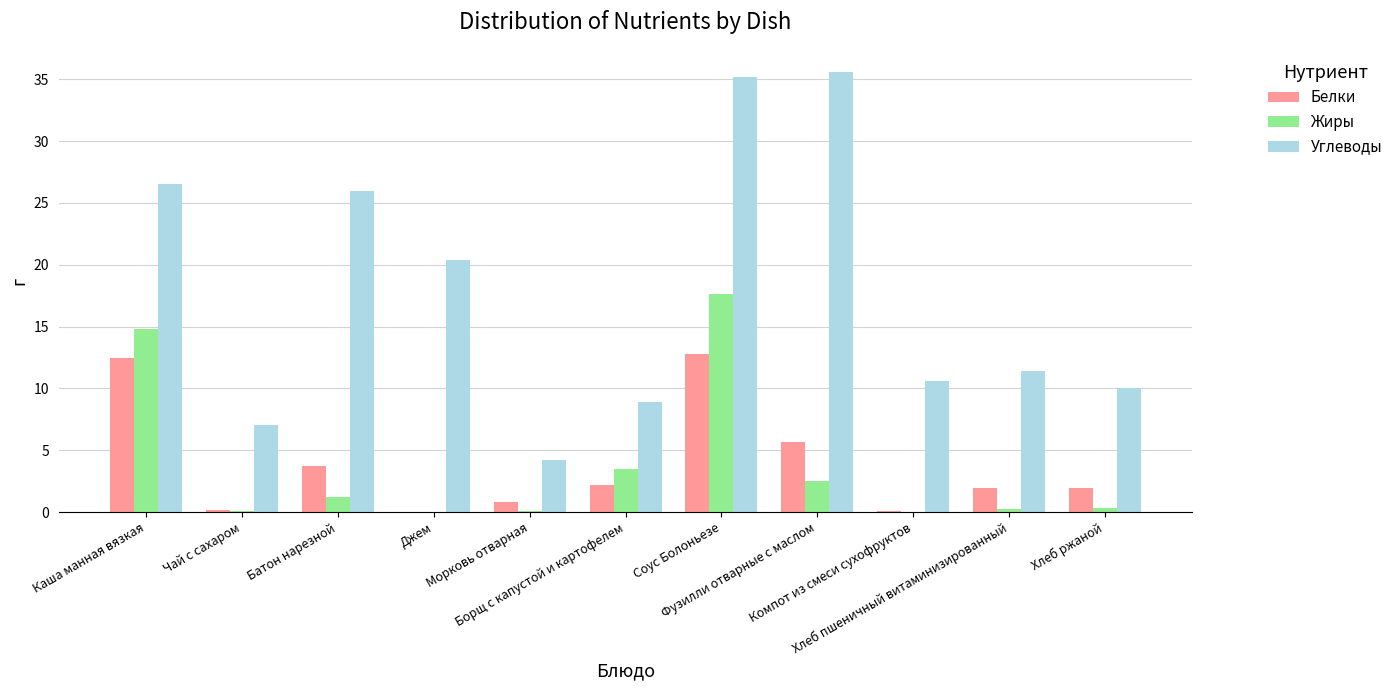

What is the sum of all Белки values?

41.9